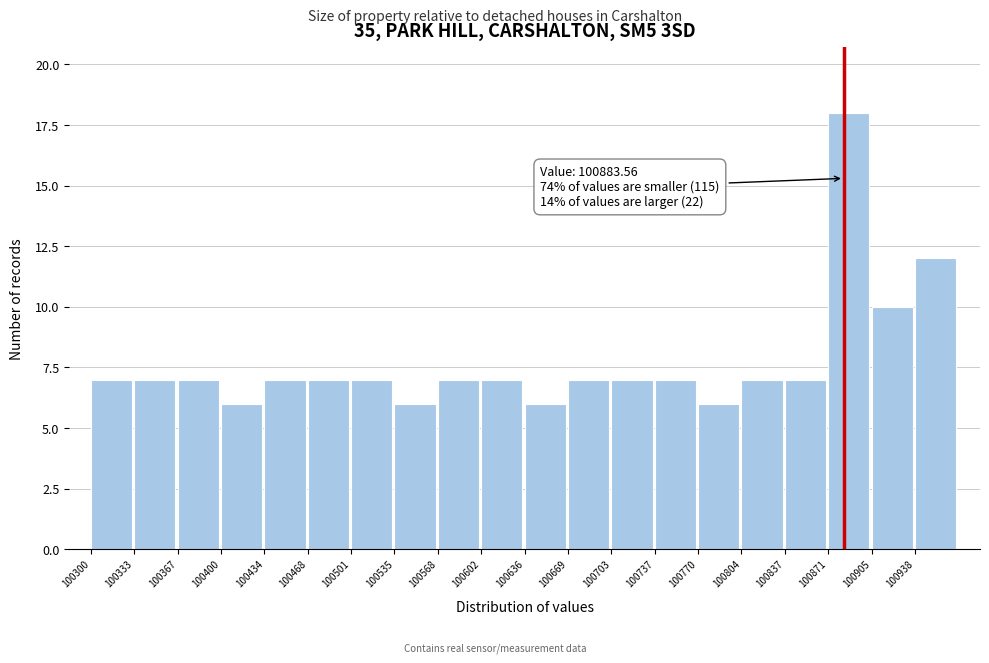

Over which range of the x-axis is the bar tallest?

100870 to 100905